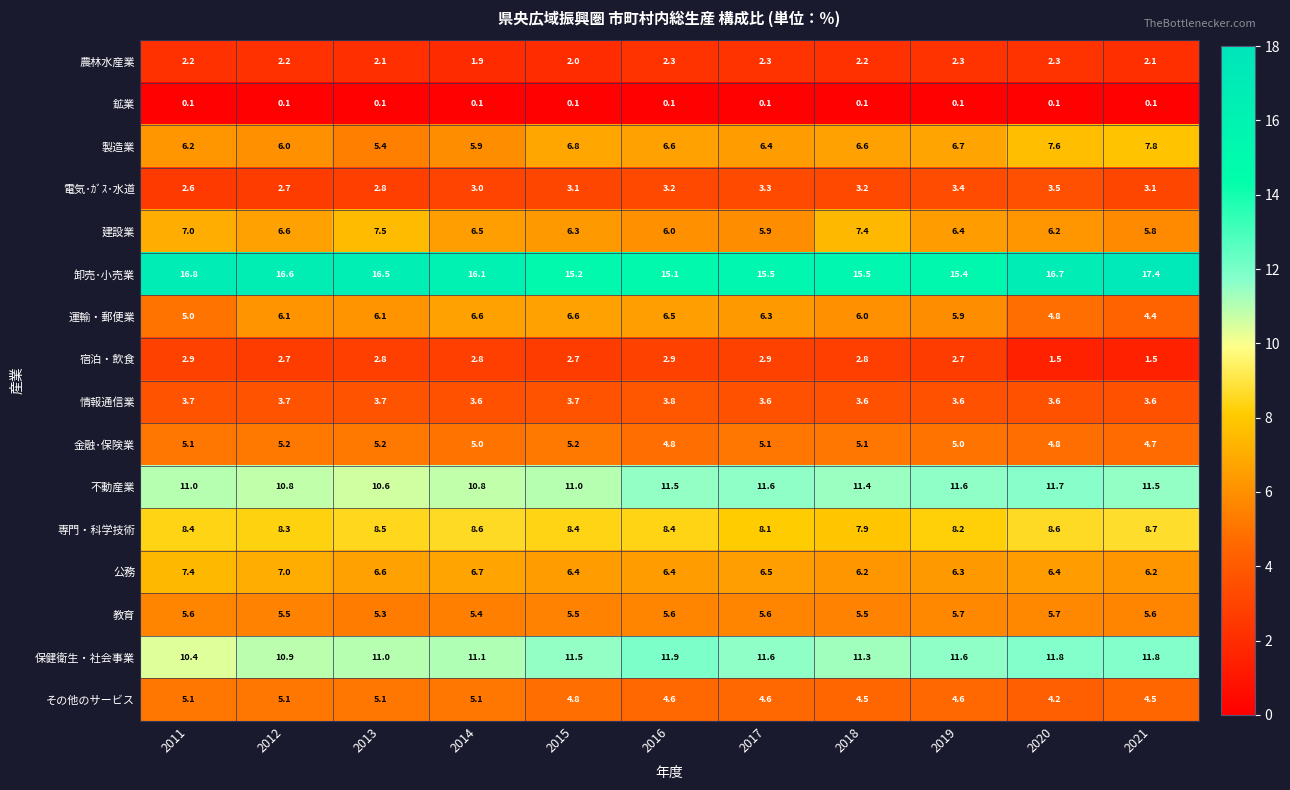

Rank the series by their maximum value, from lowest to highest.

鉱業, 農林水産業, 宿泊・飲食, 電気･ｶﾞｽ･水道, 情報通信業, その他のサービス, 金融･保険業, 教育, 運輸・郵便業, 公務, 建設業, 製造業, 専門・科学技術, 不動産業, 保健衛生・社会事業, 卸売･小売業